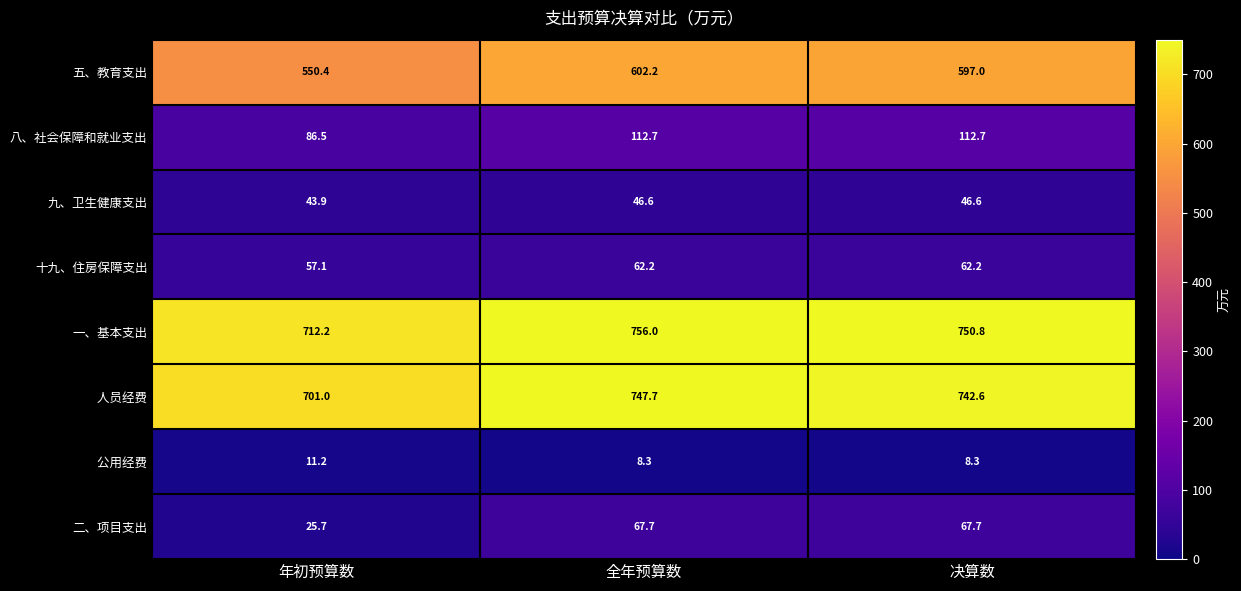

What is the spread (max minus min) of values at 全年预算数?

747.7